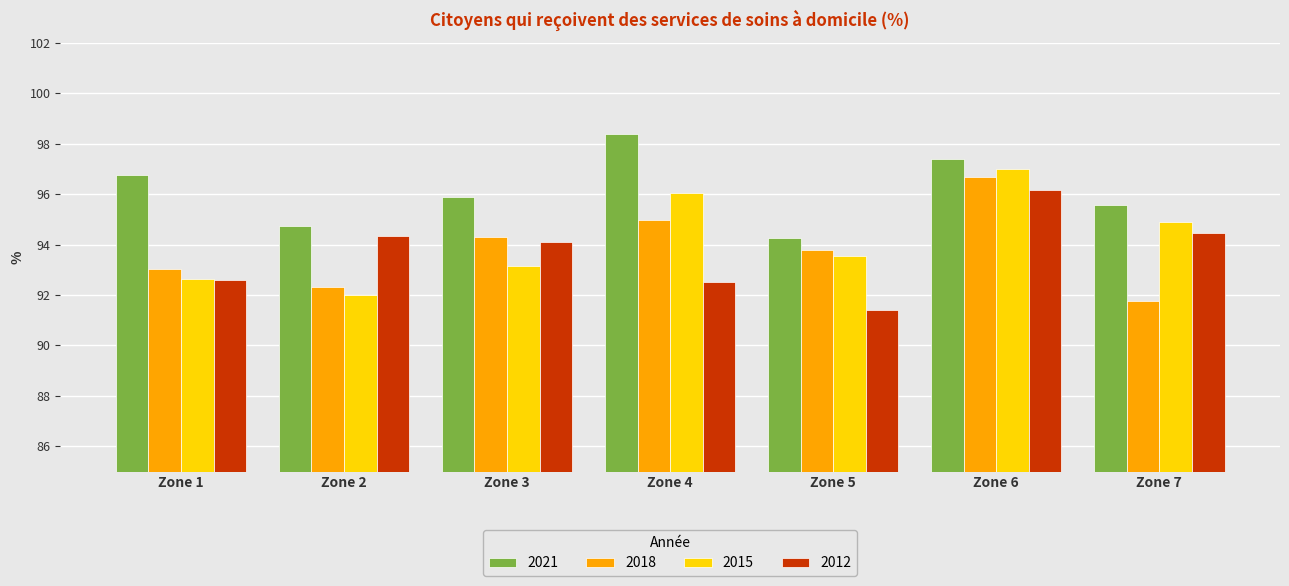

What are all the series names shown in the legend?

2021, 2018, 2015, 2012